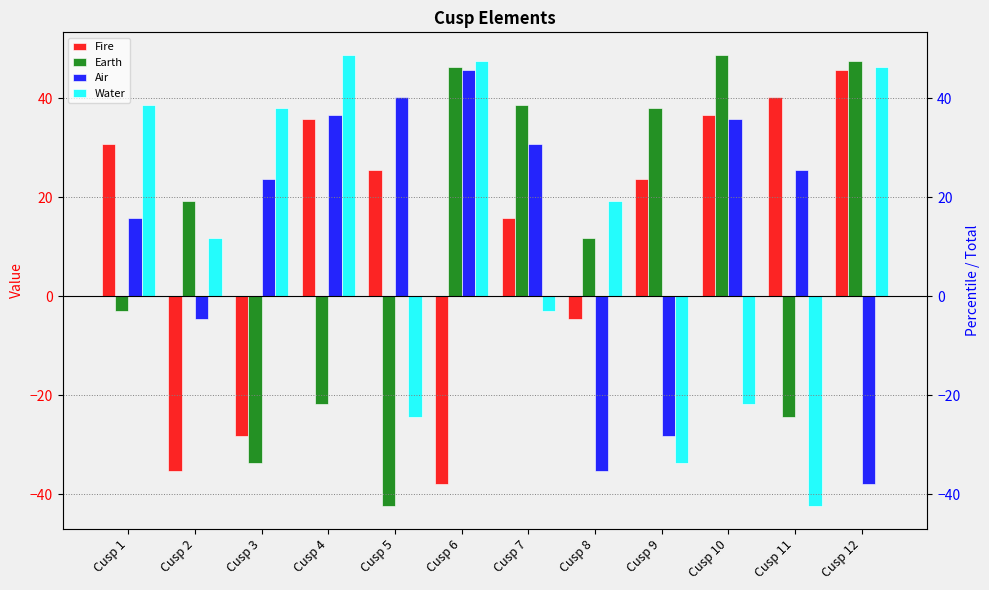

What is the difference between the Water values at Cusp 8 and Cusp 3?

18.9